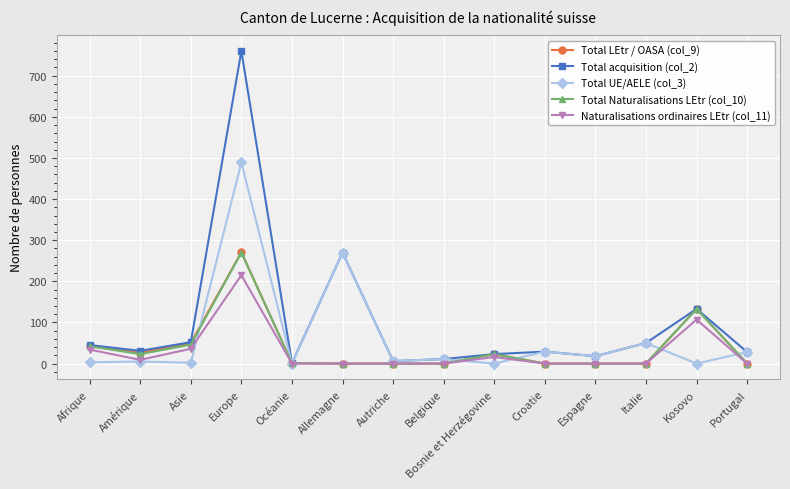

At which category does the chart reach its peak across all series?

Europe